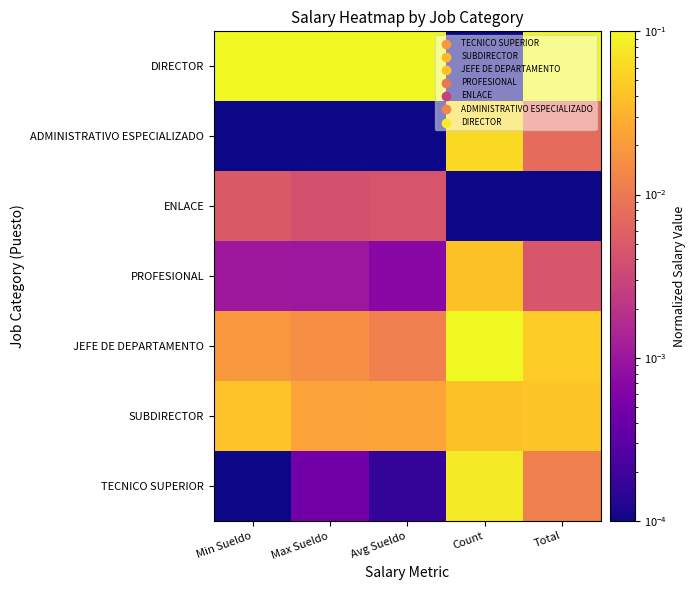

At which category is the sum across all series the highest?

Count